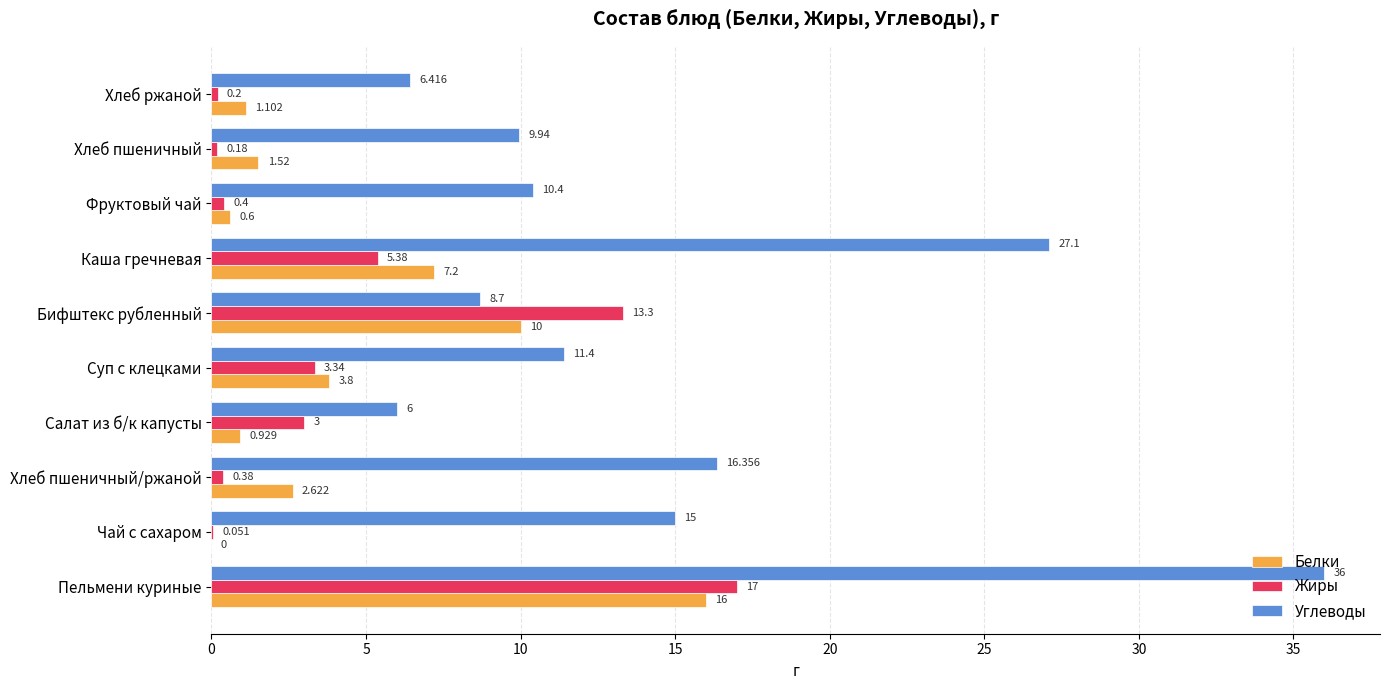

Is the value of Углеводы at Фруктовый чай greater than the value of Жиры at Салат из б/к капусты?

Yes